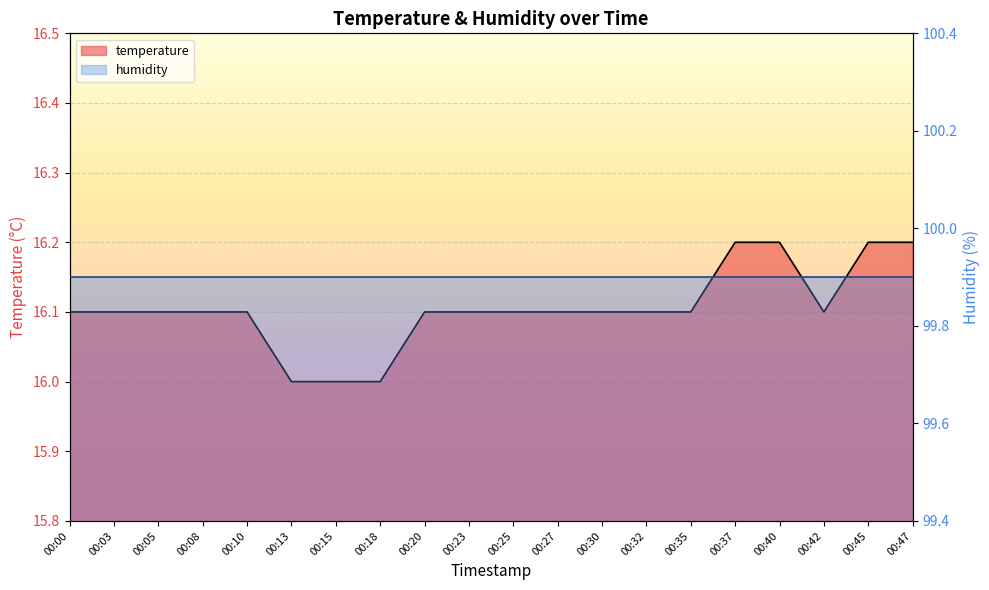

How many values exceed 16?

17